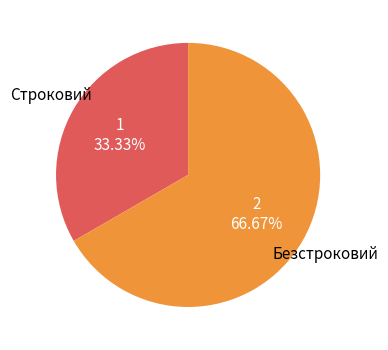

True or false: Строковий accounts for 47% of the total.

False